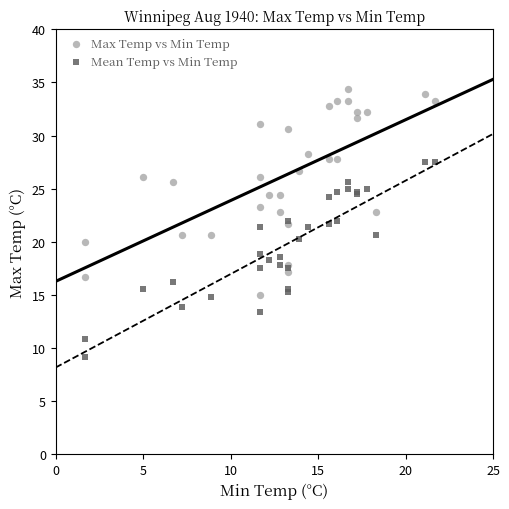

Which series contains the highest Y value?

Max Temp vs Min Temp